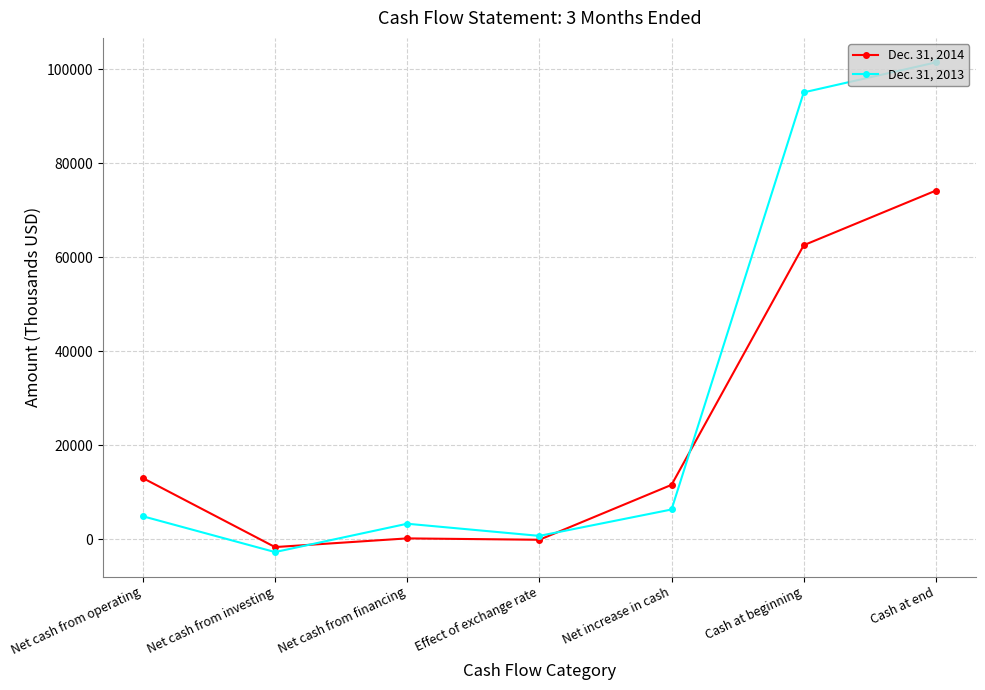

How many values in Dec. 31, 2013 are above zero?

6